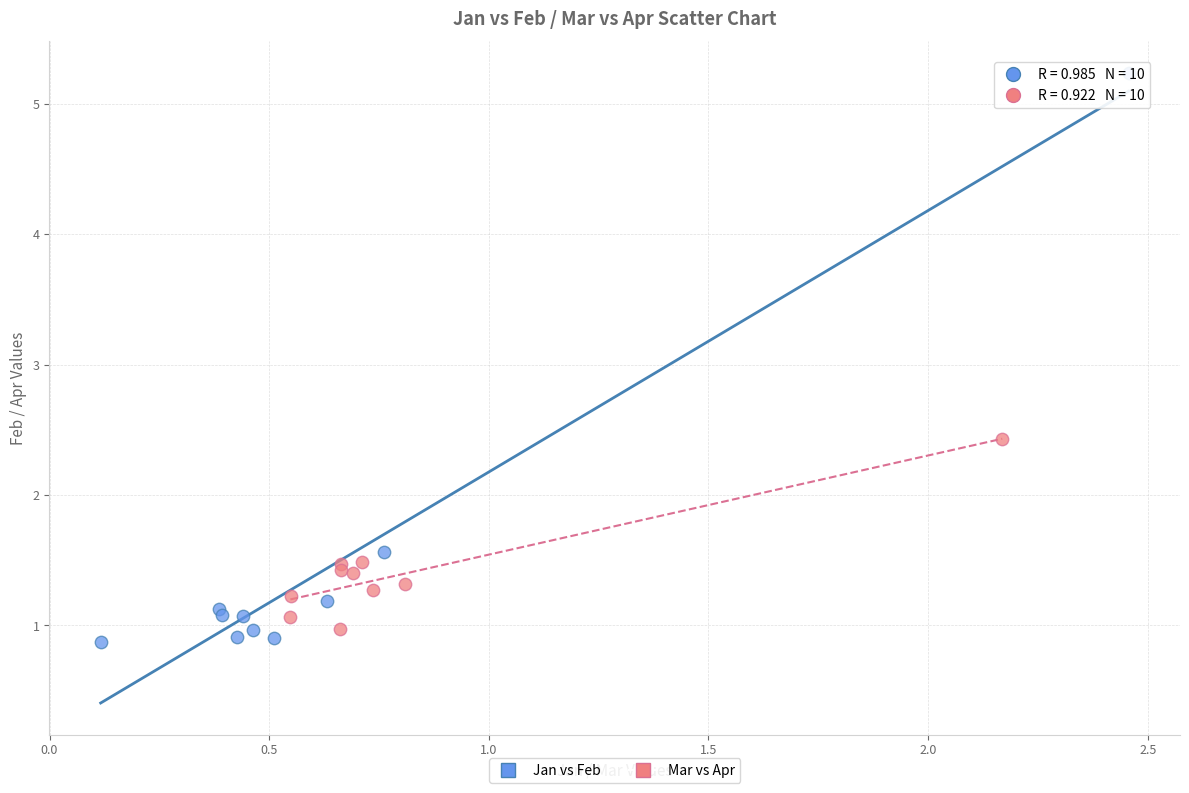

What are all the series names shown in the legend?

Jan vs Feb, Mar vs Apr